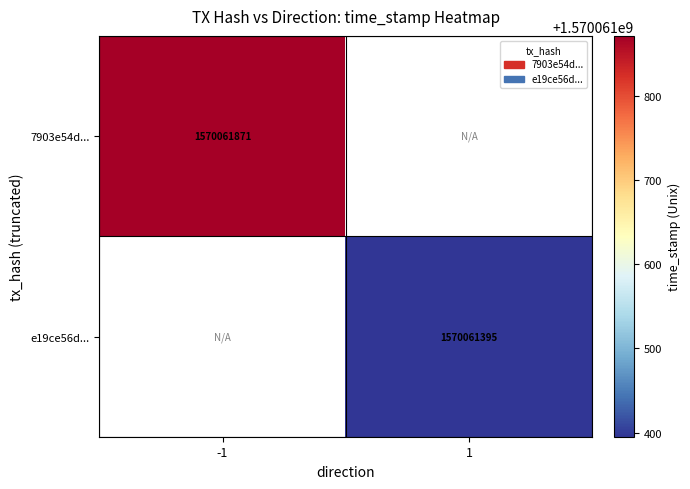

Is it true that e19ce56d8b68753b9c8e85e7f6281b4c159097e equals 2302255488 at 1?

False